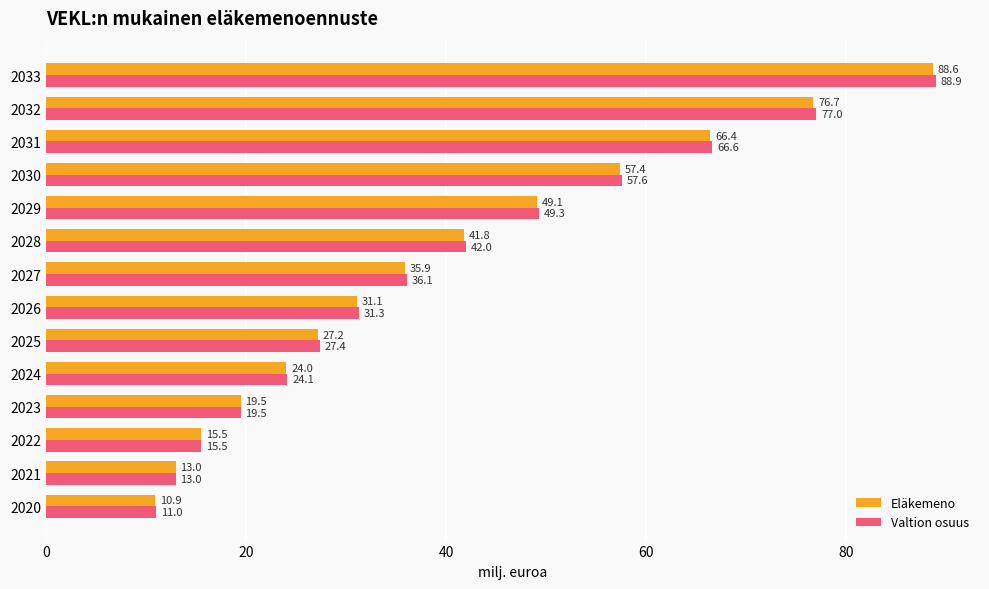

Which series has the largest range (max minus min)?

Valtion osuus